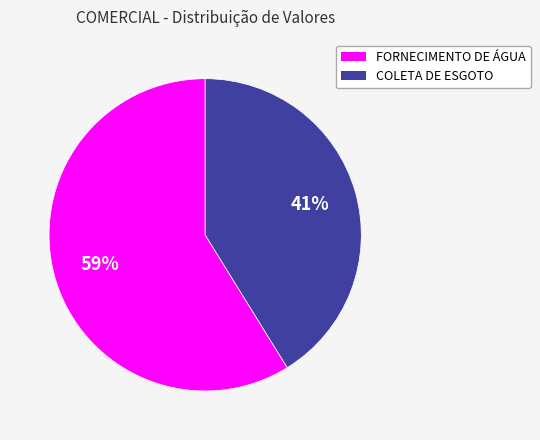

What is the majority slice?

FORNECIMENTO DE ÁGUA